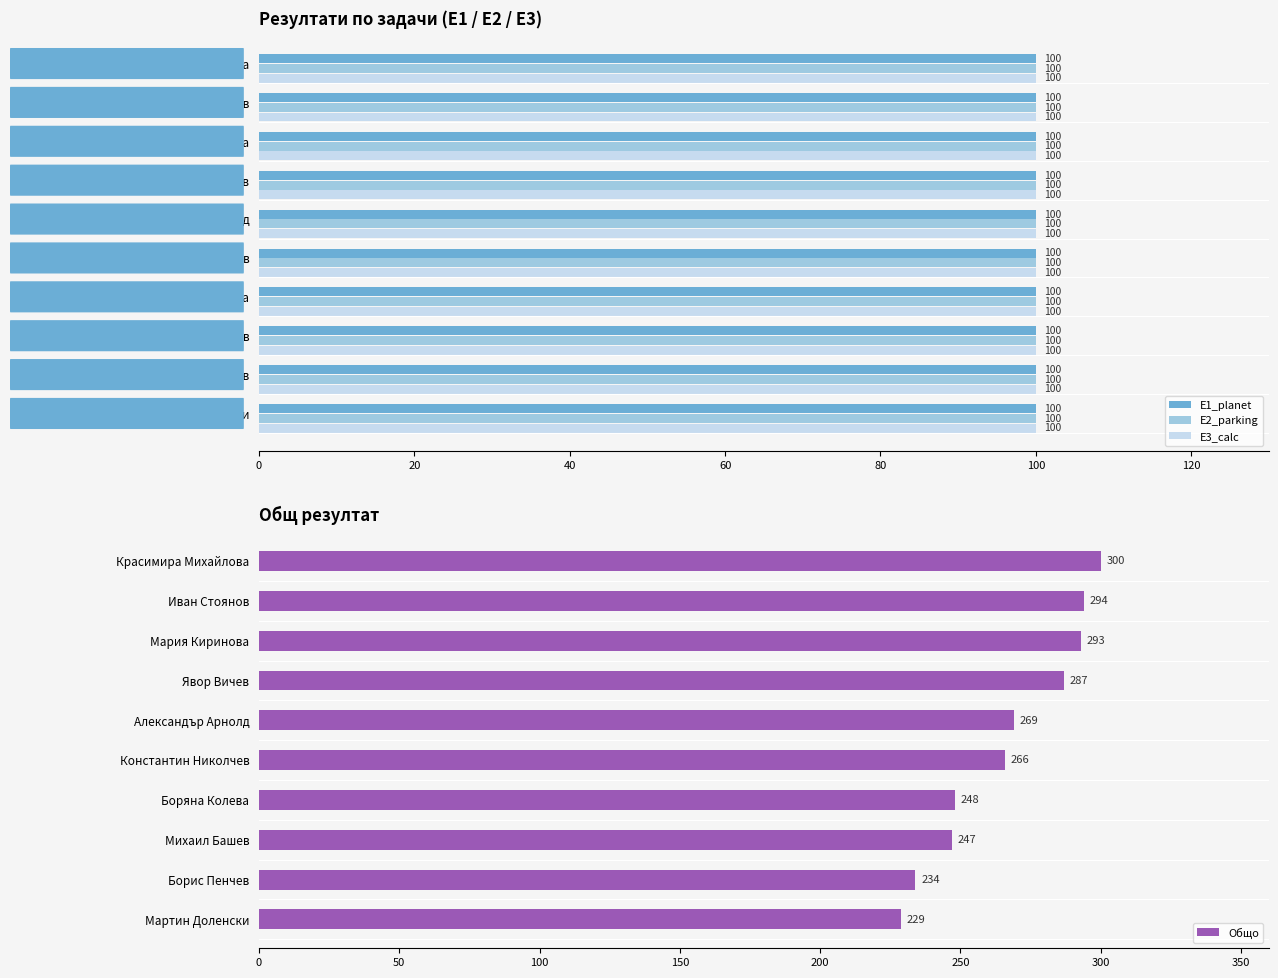

Count the number of categories in the chart.

10